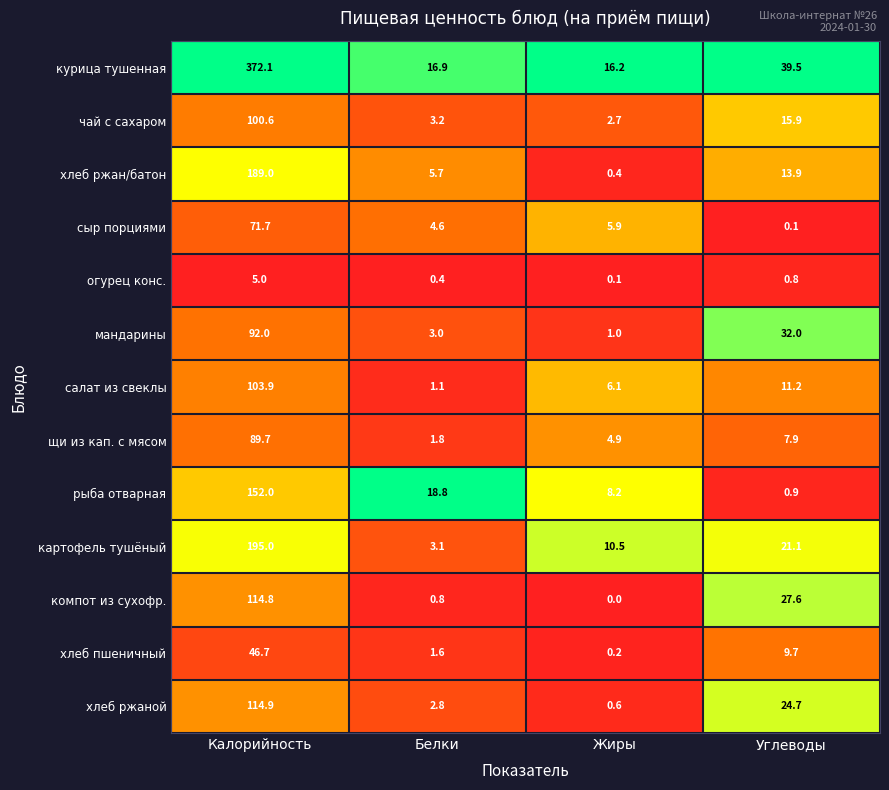

At which label is огурец конс. closest to 2?

Углеводы